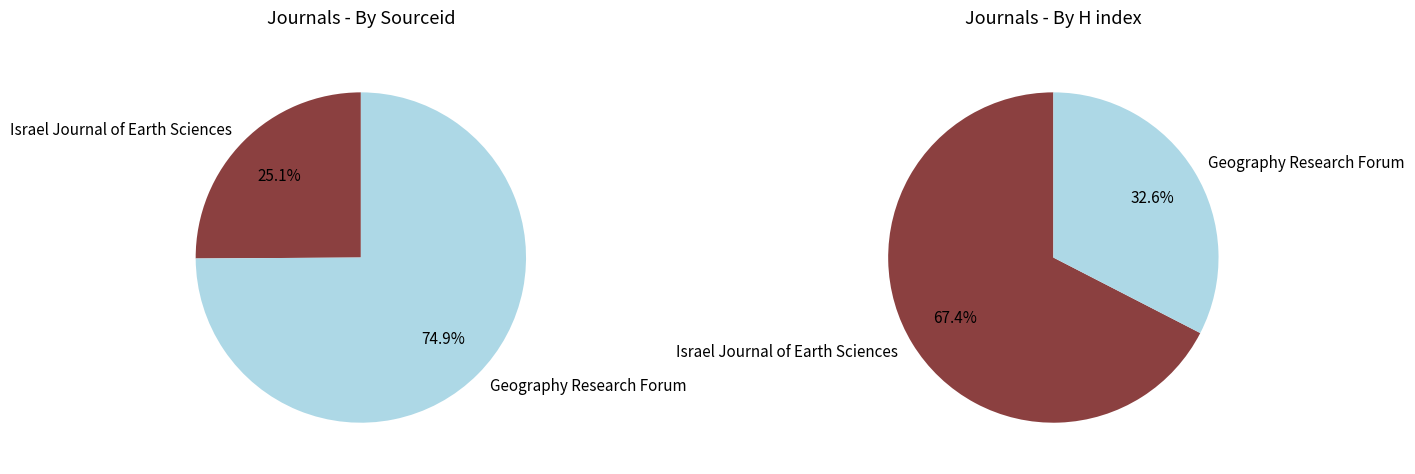

Which category accounts for the majority?

Geography Research Forum